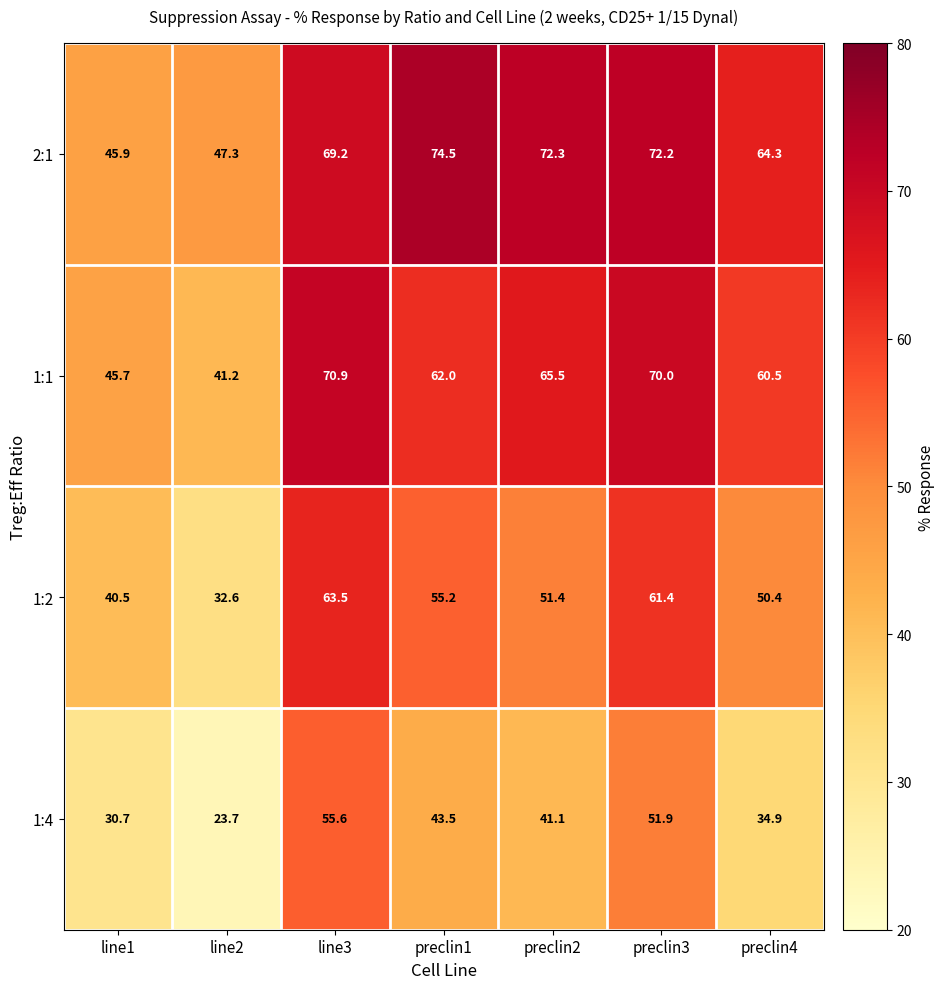

Reading left to right, what are all the values shown in this chart?

2:1: 45.9	47.3	69.2	74.5	72.3	72.2	64.3
1:1: 45.7	41.2	70.9	62.0	65.5	70.0	60.5
1:2: 40.5	32.6	63.5	55.2	51.4	61.4	50.4
1:4: 30.7	23.7	55.6	43.5	41.1	51.9	34.9